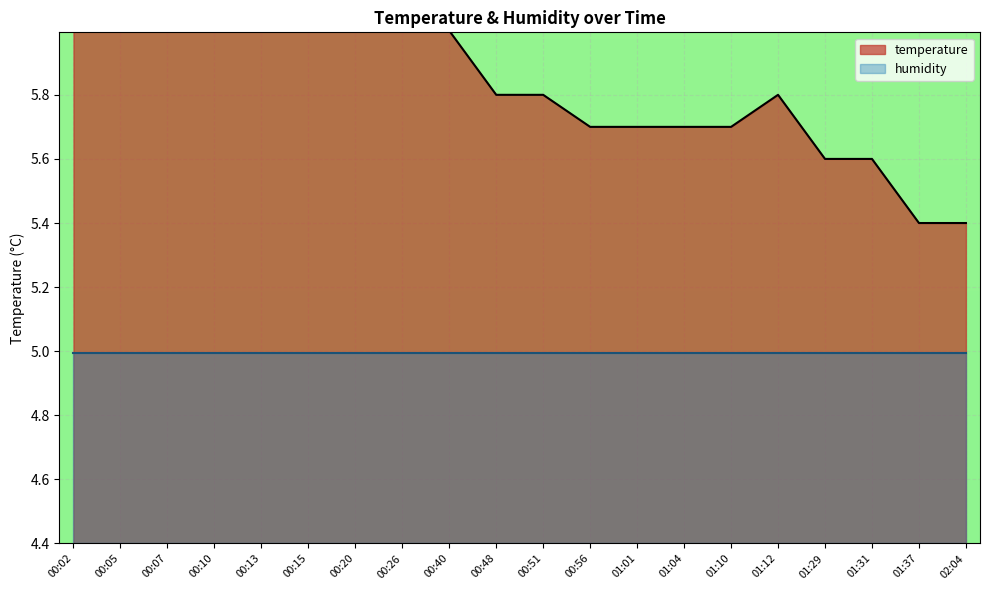

Between 00:10 and 00:51, which is larger?

00:10